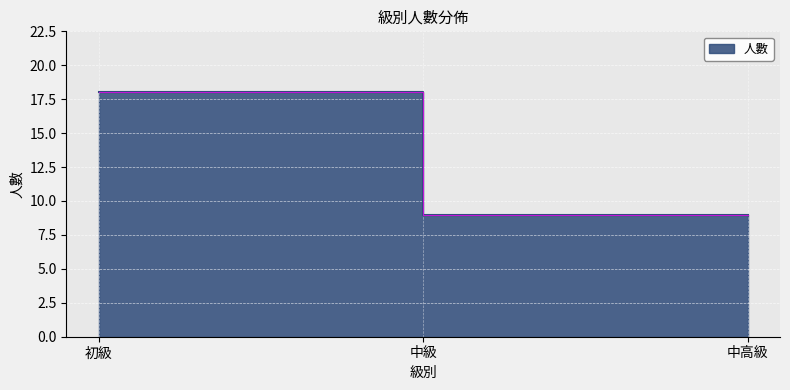

Is it true that the value at 中高級 is 9?

True